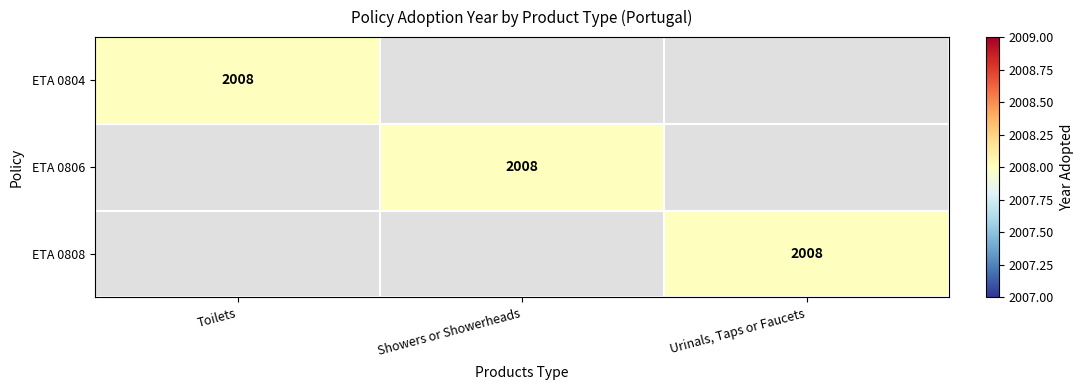

Is the value of ETA 0804 at Showers or Showerheads greater than the value of ETA 0808 at Toilets?

No